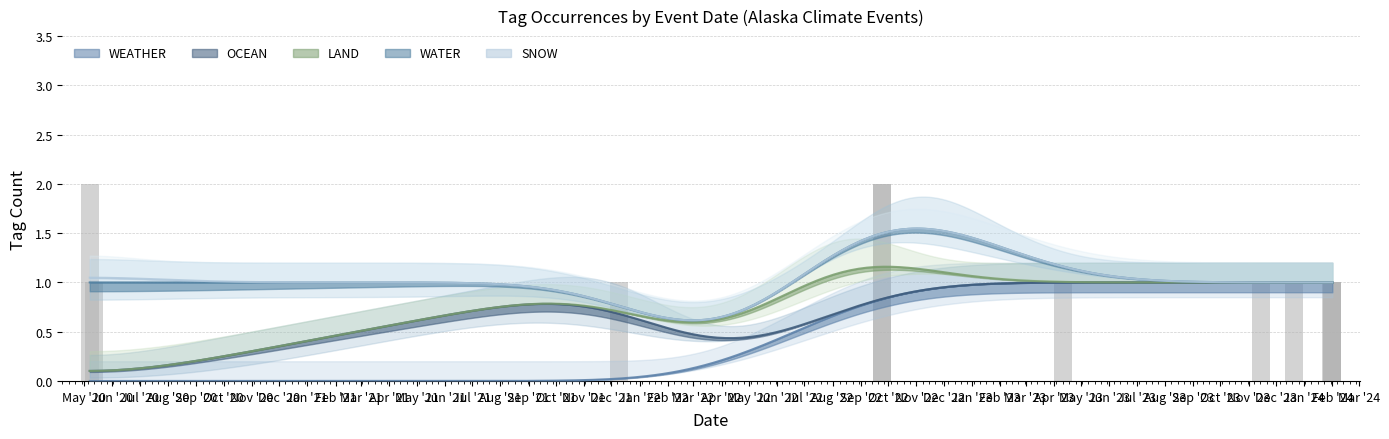

Rank the series by their maximum value, from lowest to highest.

WEATHER, OCEAN, LAND, WATER, SNOW